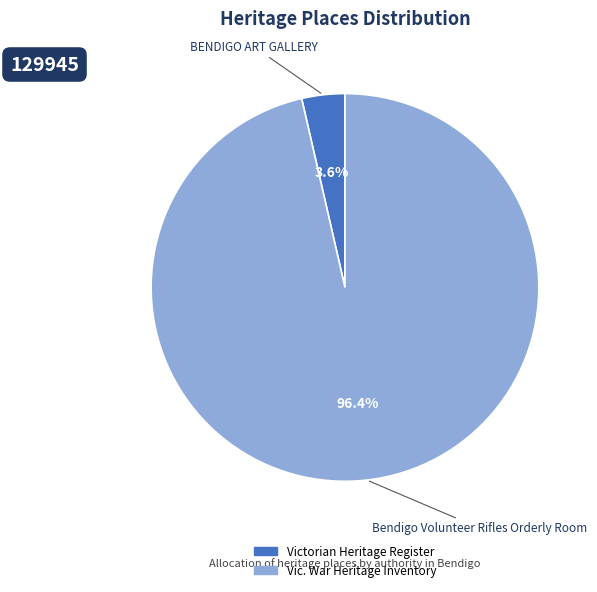

Which slice is the largest?

Bendigo Volunteer Rifles Orderly Room